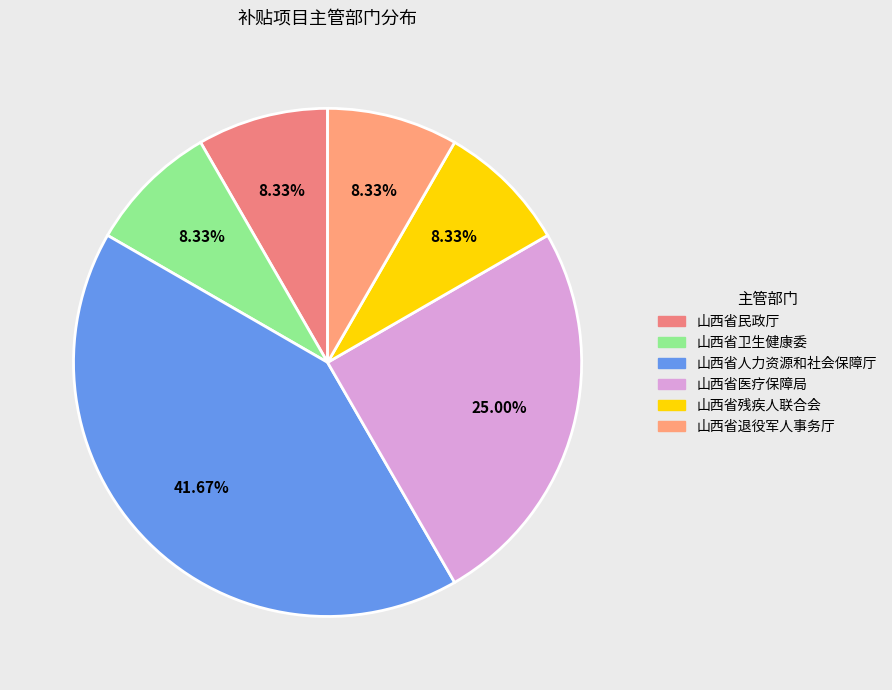

To the nearest percent, what percentage of the pie is 山西省民政厅?

8%